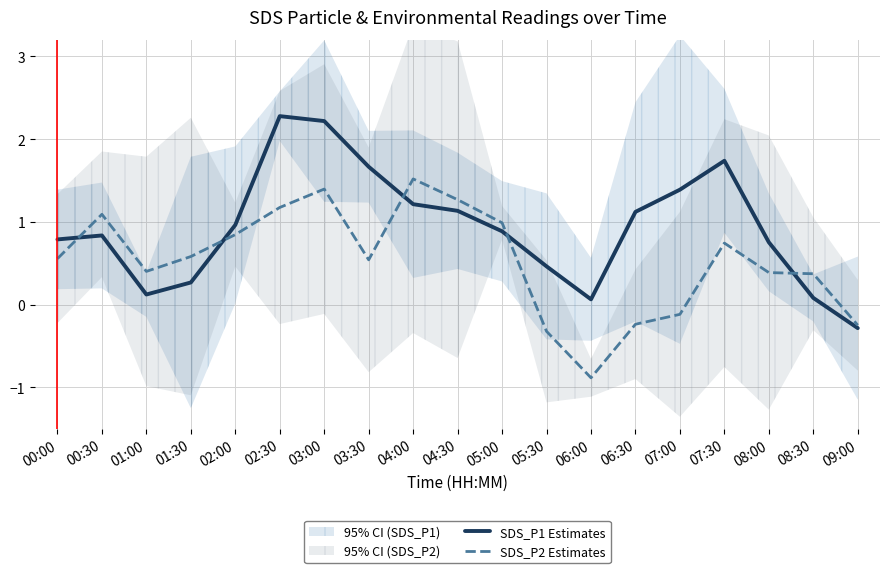

Does the chart have visible grid lines?

Yes